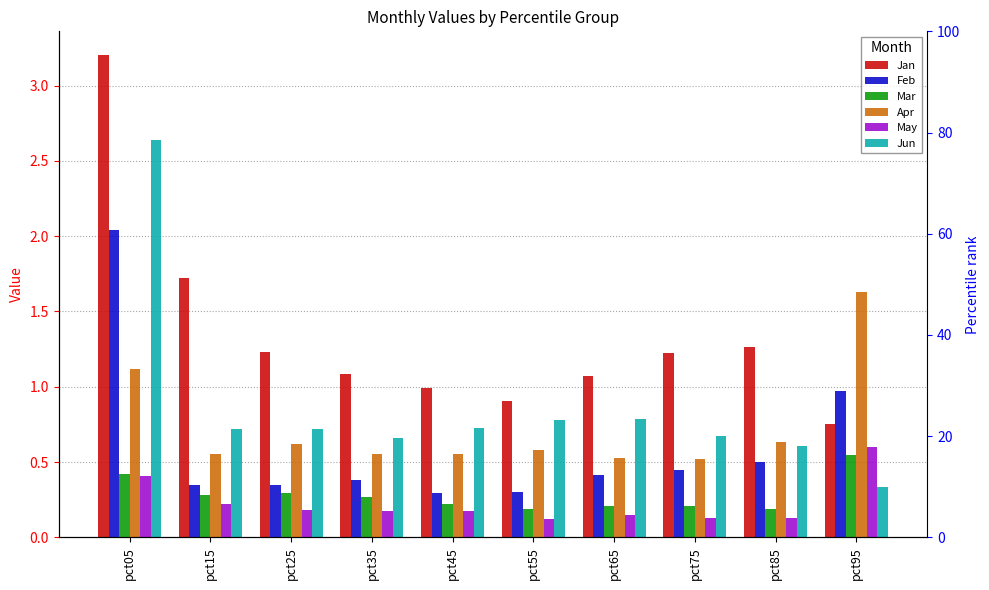

Rank the series at pct75 from highest to lowest value.

Jan, Jun, Apr, Feb, Mar, May